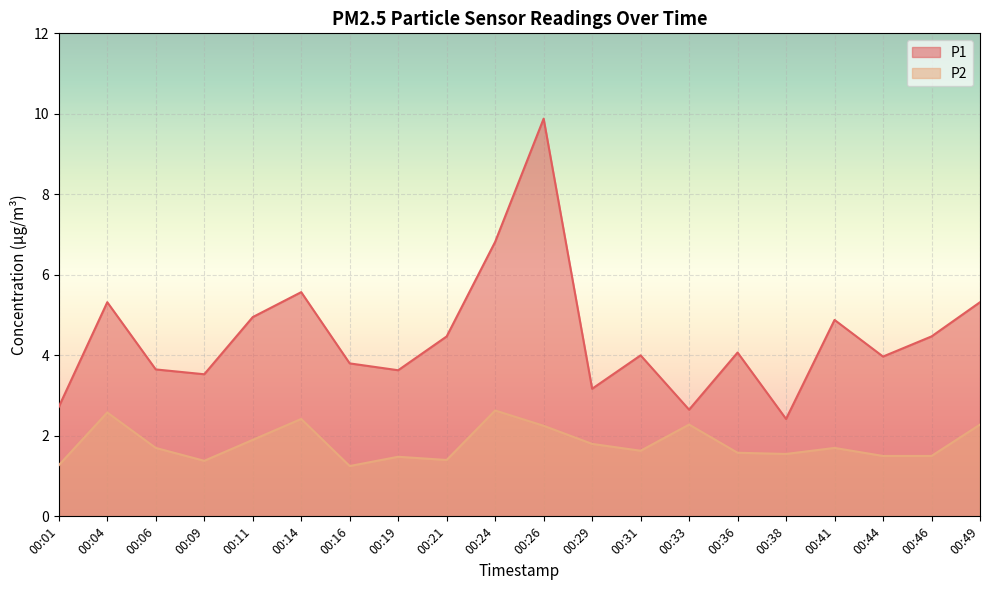

How many lines are shown in the chart?

2